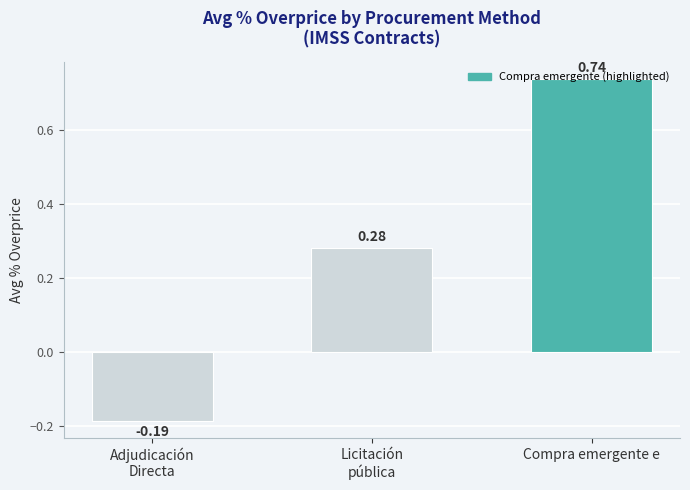

The chart shows a value of 0.5 at Licitación
pública. True or false?

False